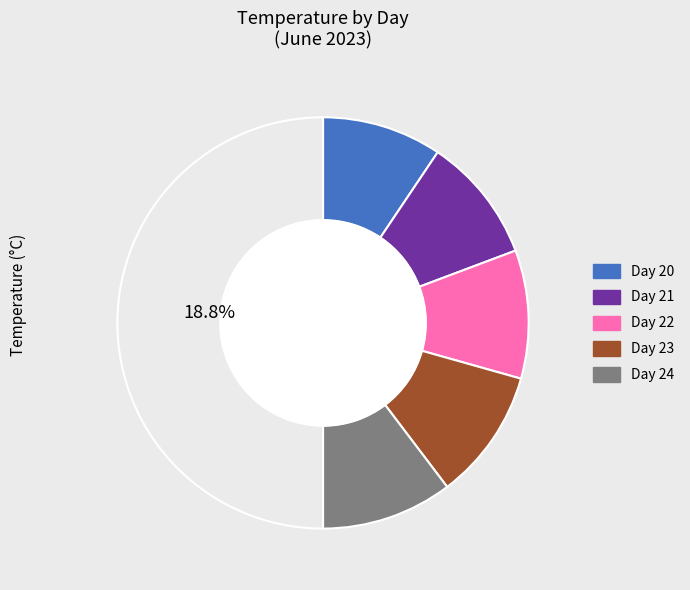

Which slice is the largest?

23